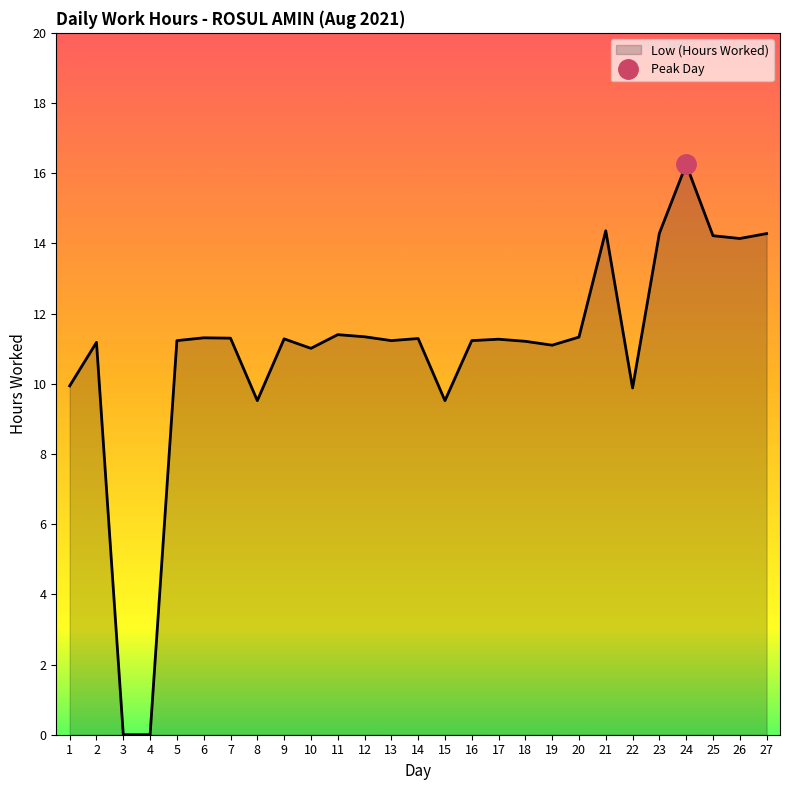

What is the value of the 19th point from the left?

11.1